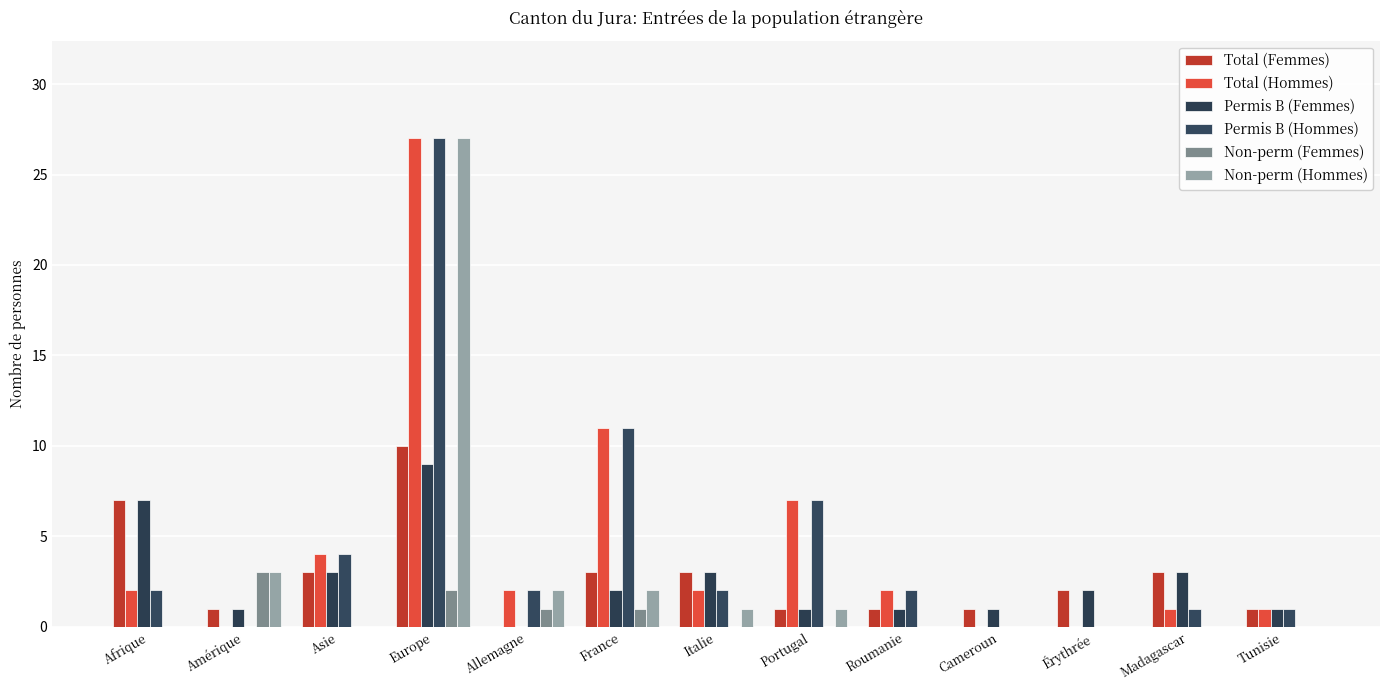

How many distinct data groups are displayed?

6